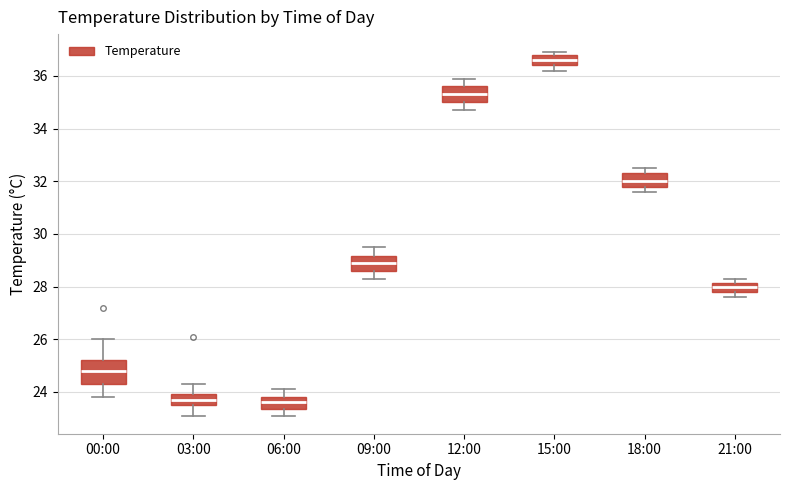

Reading left to right, read every box against the y-axis: the position of its median line, the range the box covers, and the ends of its whiskers. The values are not printed on the chart, so give them approximately, as read against the axis.

00:00: median 24.8, box 24.4 to 25.2, whiskers 23.8 to 26.0
03:00: median 23.8, box 23.6 to 24.0, whiskers 23.2 to 24.4
06:00: median 23.6, box 23.4 to 23.8, whiskers 23.2 to 24.2
09:00: median 29.0, box 28.6 to 29.2, whiskers 28.4 to 29.6
12:00: median 35.4, box 35.0 to 35.6, whiskers 34.8 to 36.0
15:00: median 36.6, box 36.4 to 36.8, whiskers 36.2 to 37.0
18:00: median 32.0, box 31.8 to 32.4, whiskers 31.6 to 32.6
21:00: median 28.0, box 27.8 to 28.2, whiskers 27.6 to 28.4